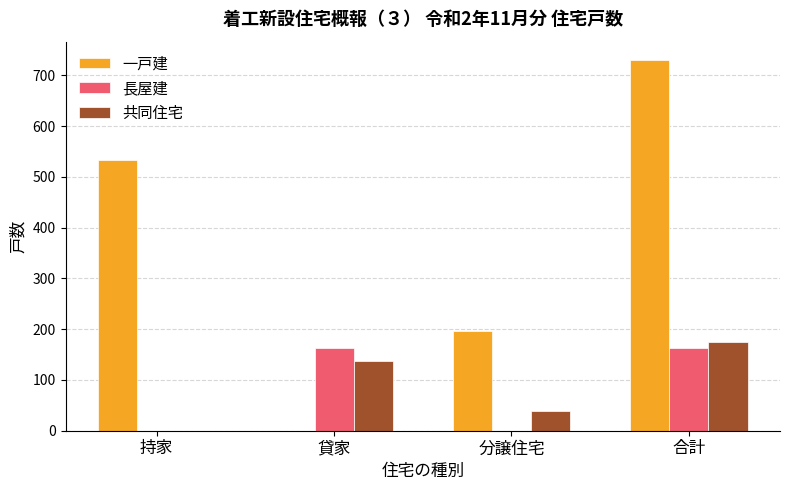

What is the sum of the 共同住宅 values at 貸家 and 分譲住宅?

175